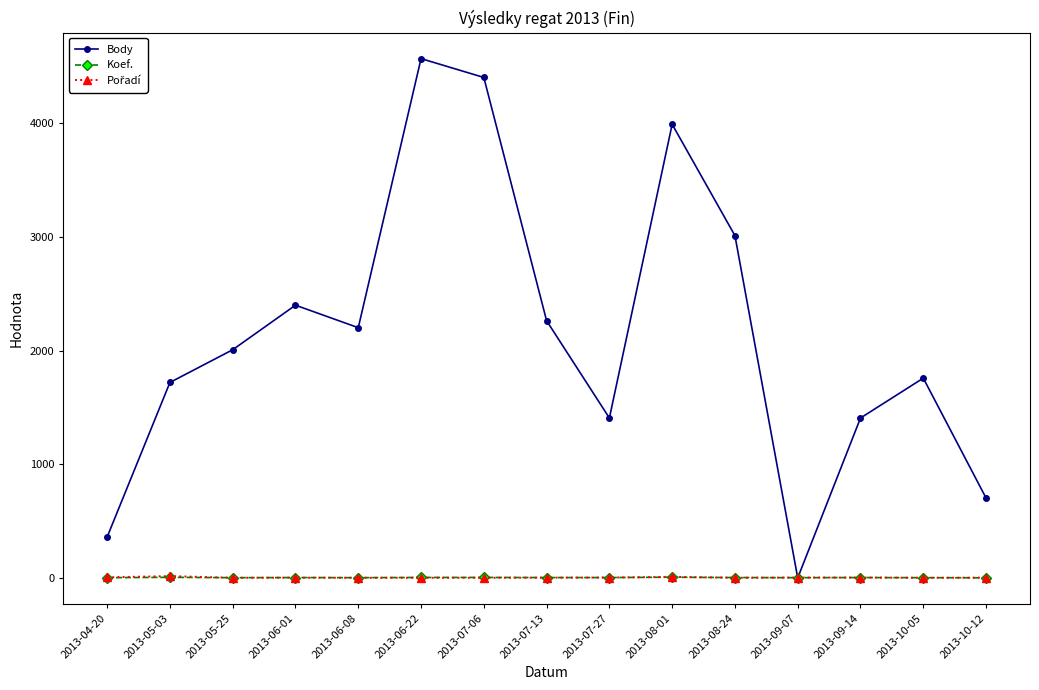

True or false: Body has more than 1 points higher than both neighbors.

True